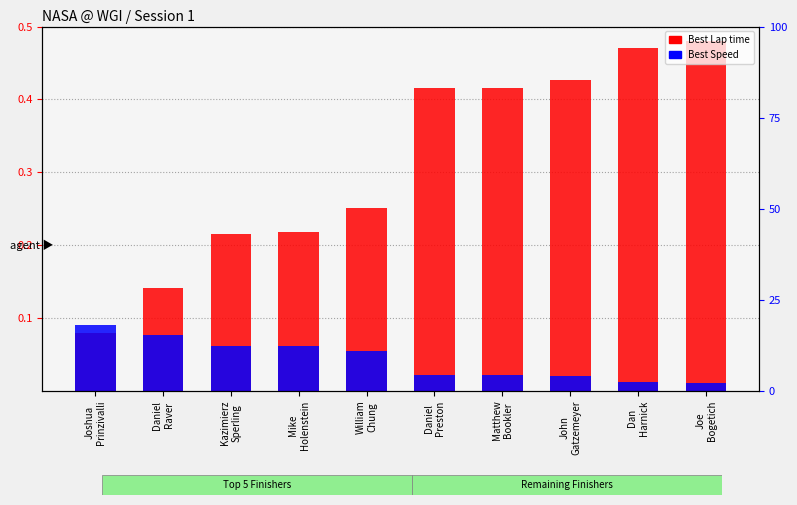

What is the label of the 3rd bar from the left?

Kazimierz
Sperling